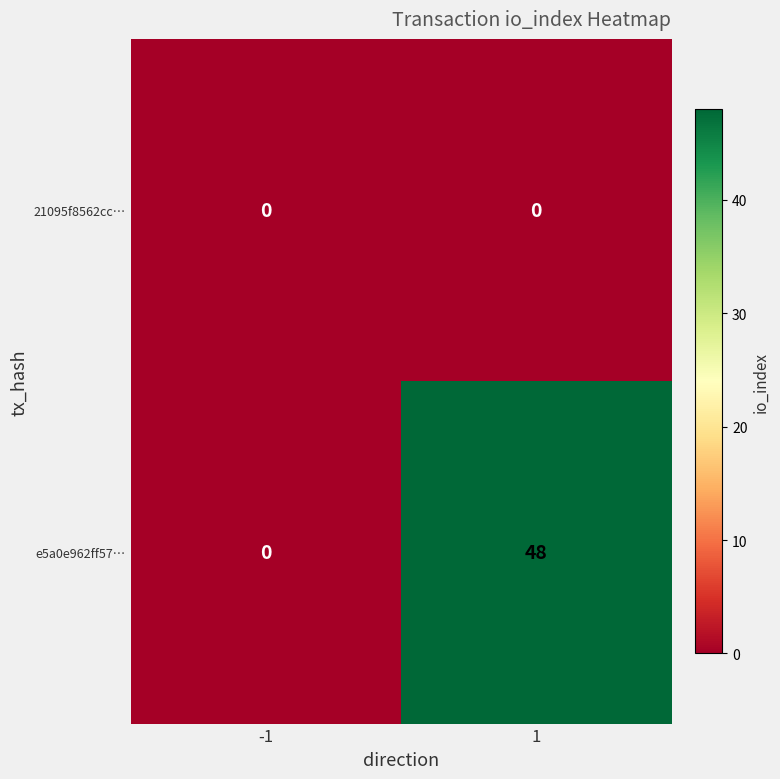

What is the maximum value shown in the chart?

48